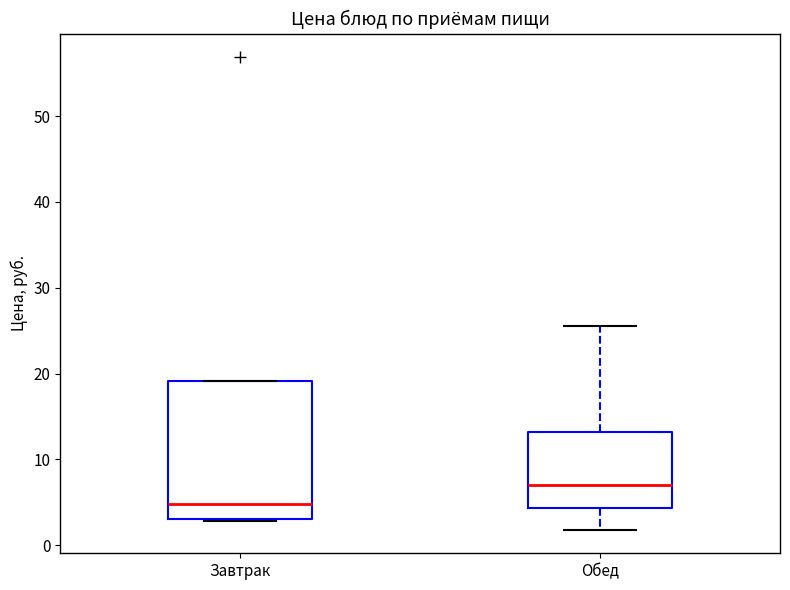

Reading left to right, transcribe this box plot: for each box, give where its median line is, the range the box spans, and where its two whiskers end, as read against the y-axis. The values are not printed on the chart, so give them approximately, as read against the axis.

Завтрак: median 5, box 3 to 19, whiskers 3 to 19
Обед: median 7, box 4 to 13, whiskers 2 to 26